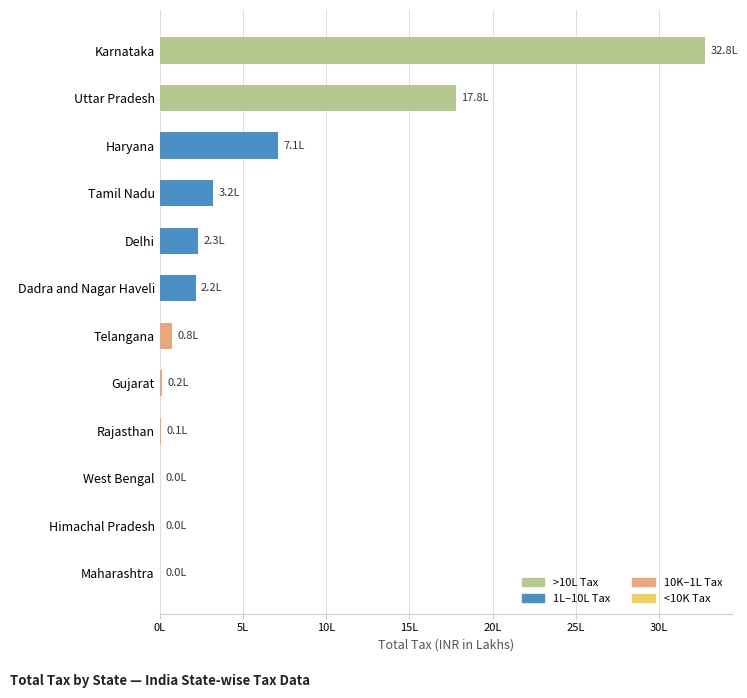

How many bars are there in total?

12